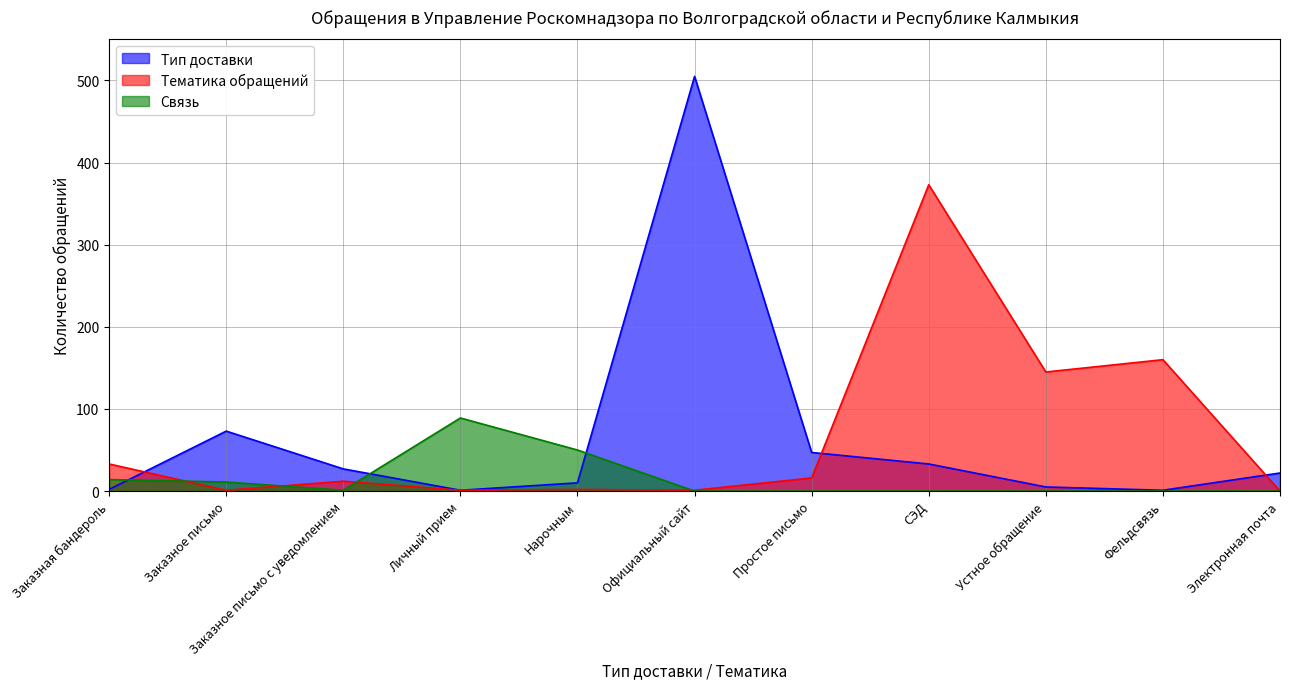

How many lines are shown in the chart?

3